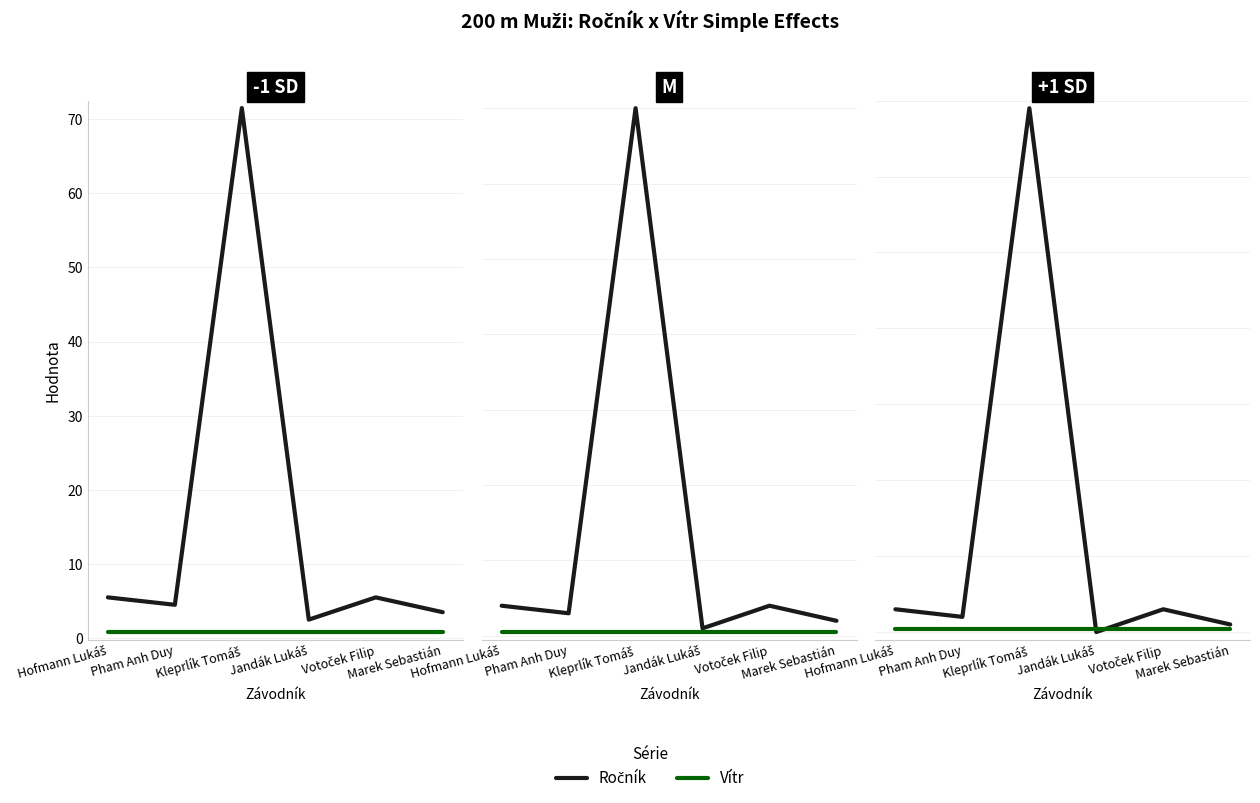

How many data points in Ročník are less than 3?

3